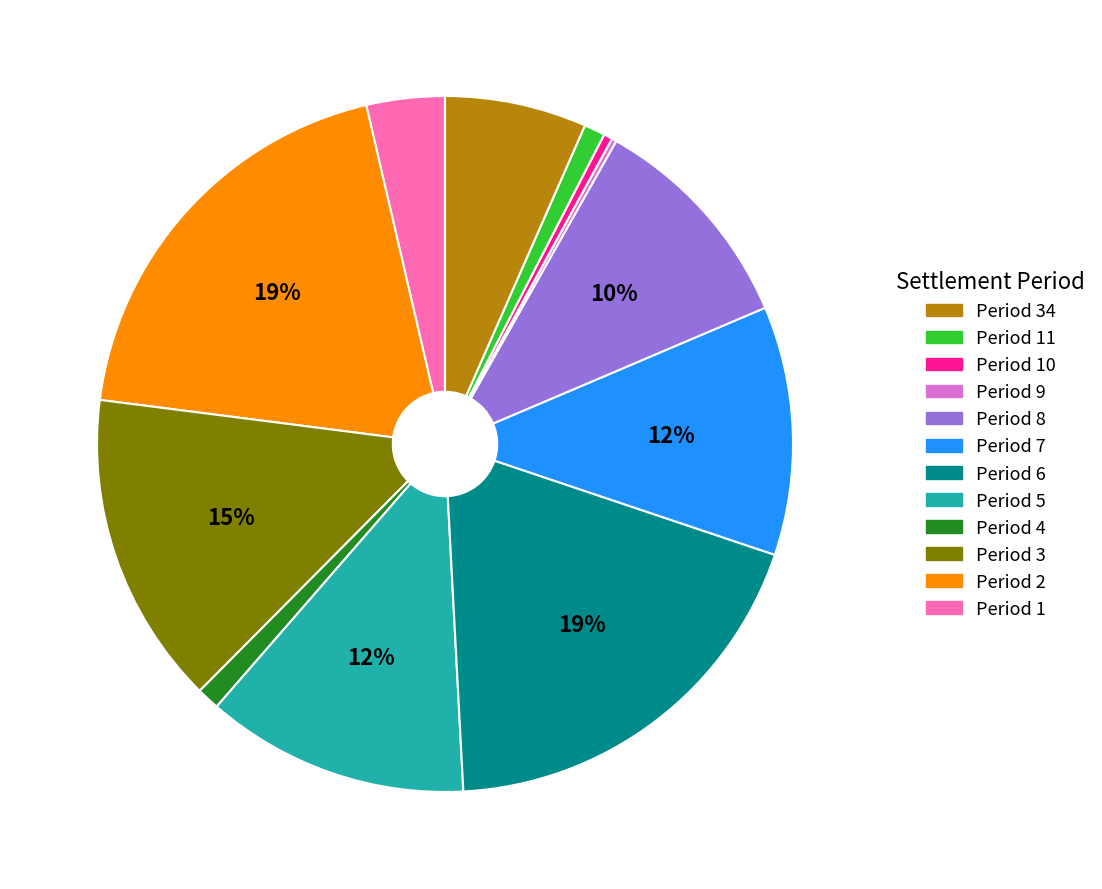

To the nearest percent, what is the average slice percentage?

8%